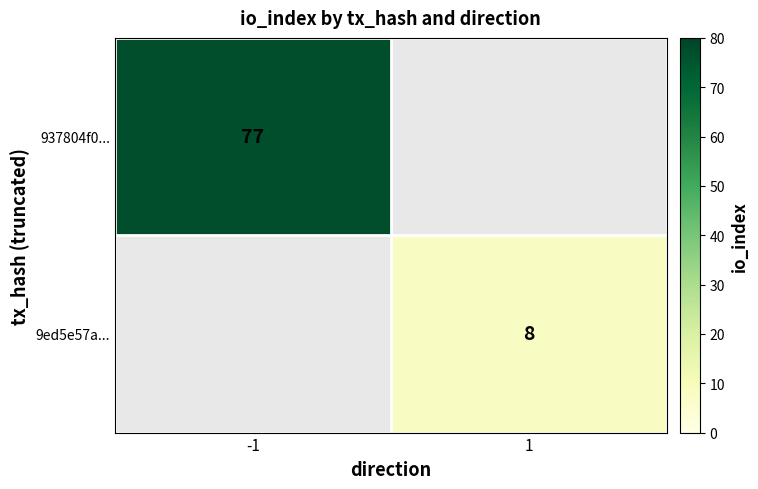

The 937804f0... series shows 102 at -1. True or false?

False